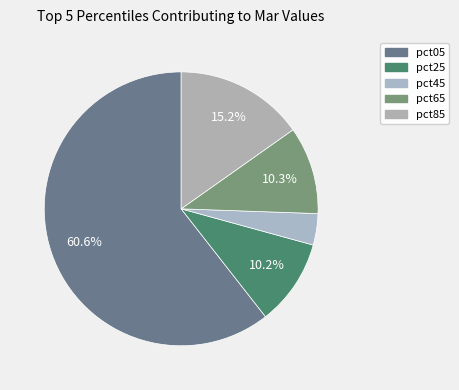

To the nearest percent, what is the combined percentage of pct05 and pct45?

64%